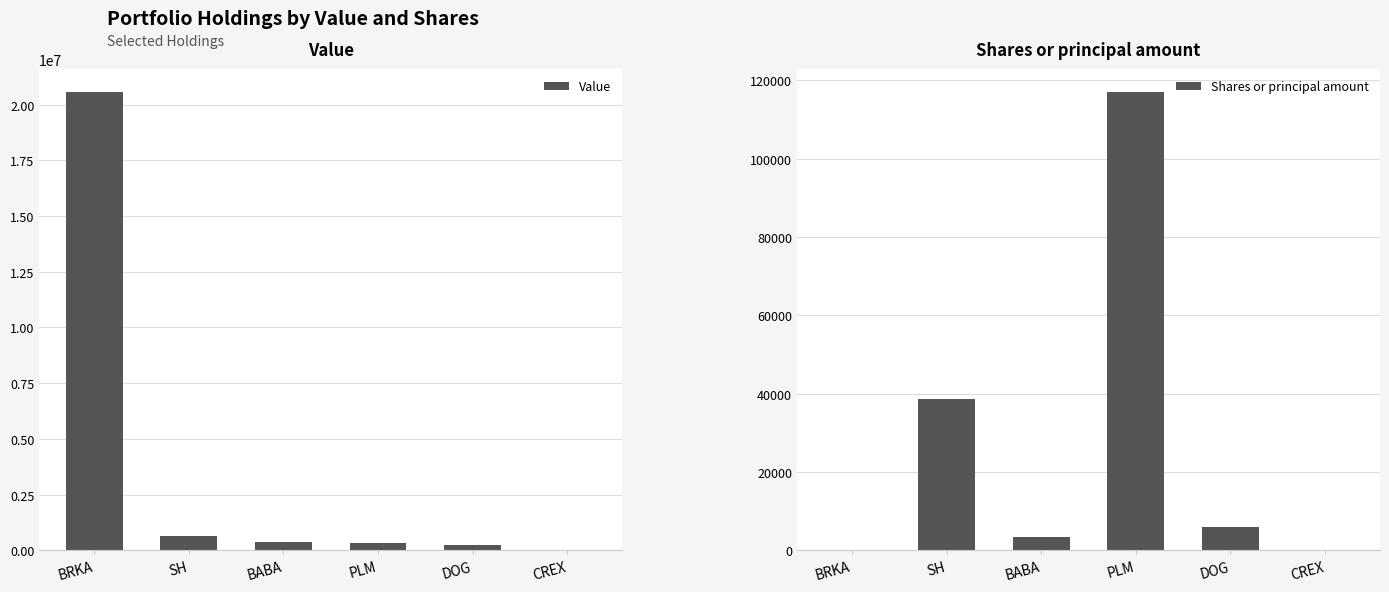

Where does the Value series first go above 381000?

BRKA